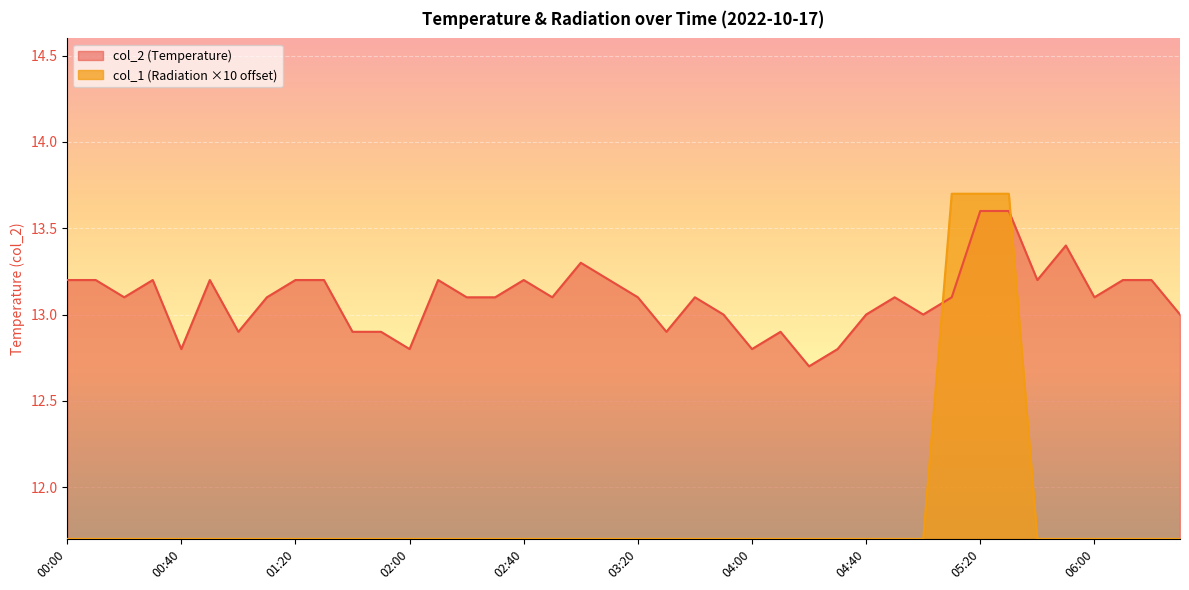

Which series ends up on top after the final intersection of col_1 and col_2?

col_2